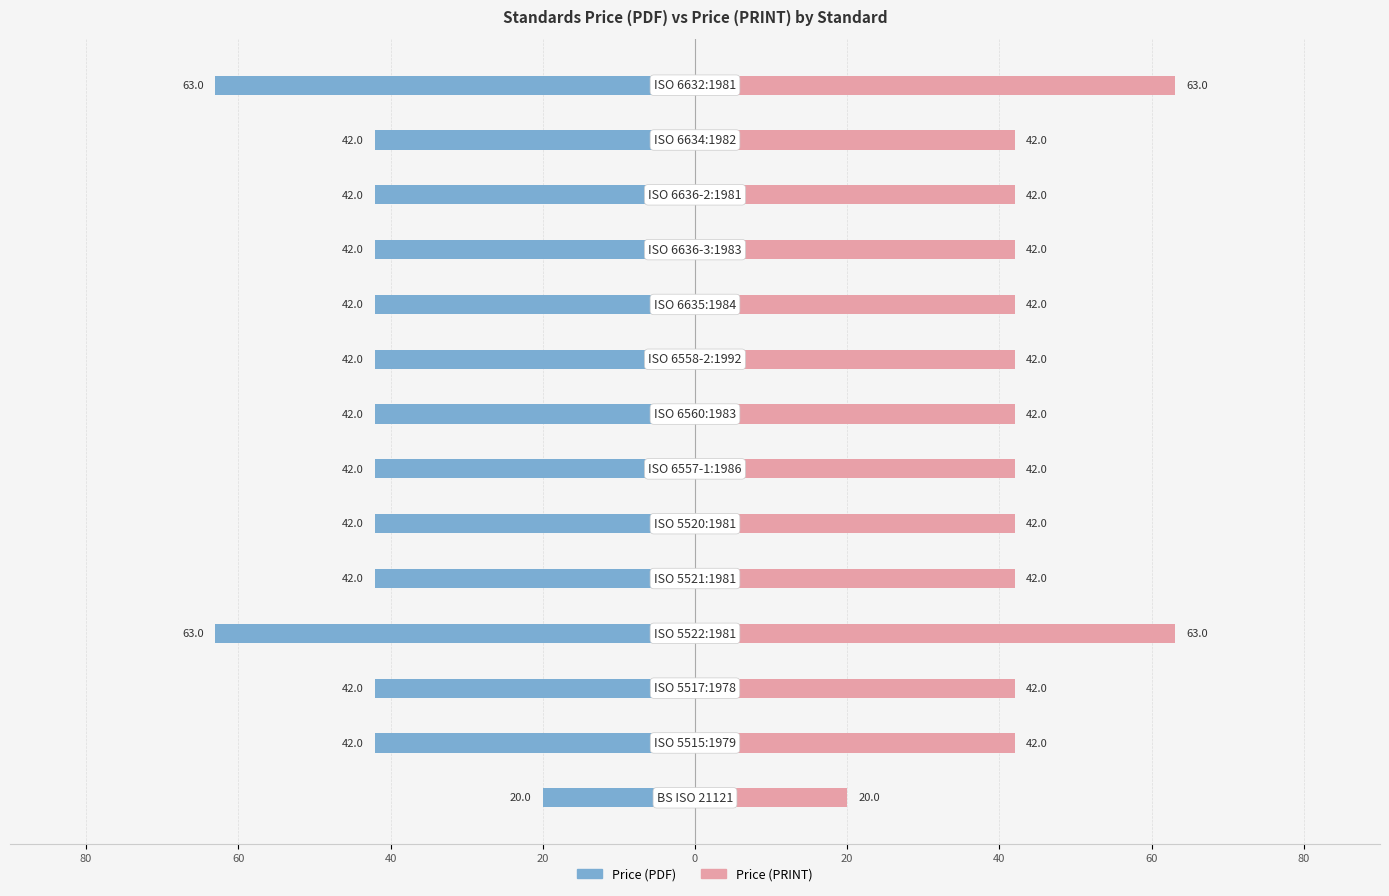

How many data points in Price (PRINT) are above 42?

2